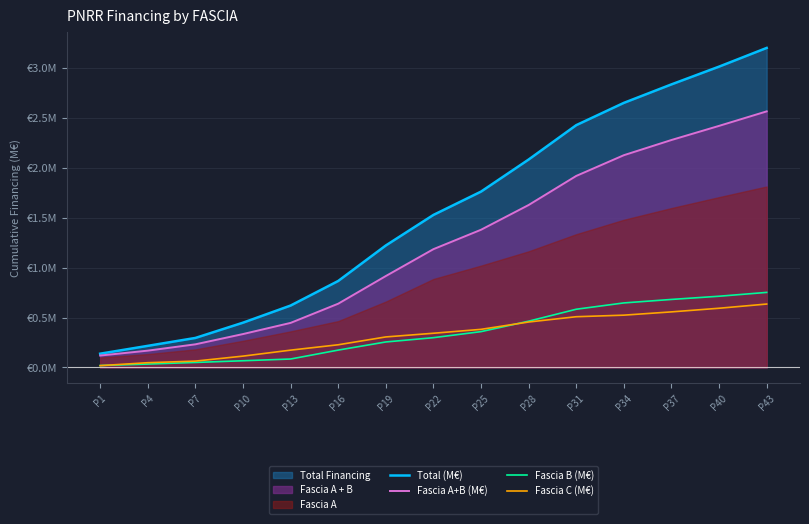

List the series in order of their peak value, lowest first.

Fascia C (M€), Fascia B (M€), Fascia A+B (M€), Total (M€)